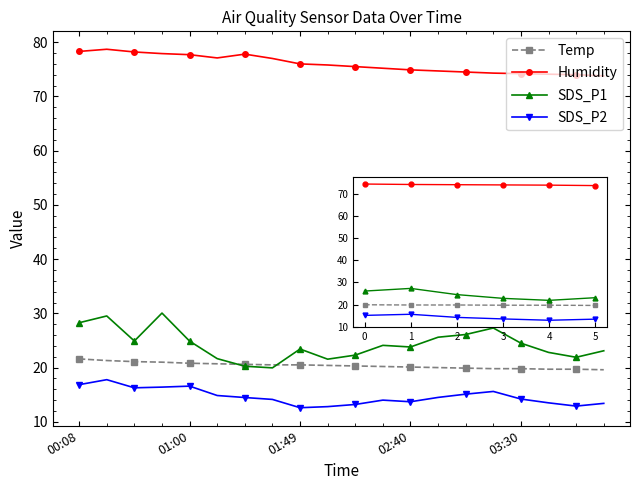

Rank the series by their maximum value, from highest to lowest.

Humidity, SDS_P1, Temp, SDS_P2